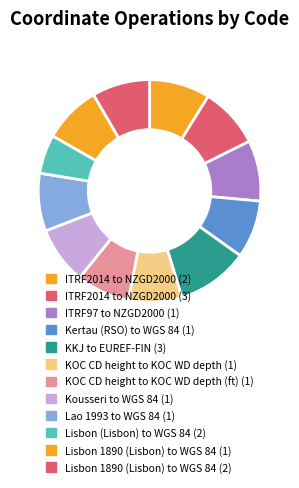

Which category has the biggest portion of the pie?

KKJ to EUREF-FIN (3)